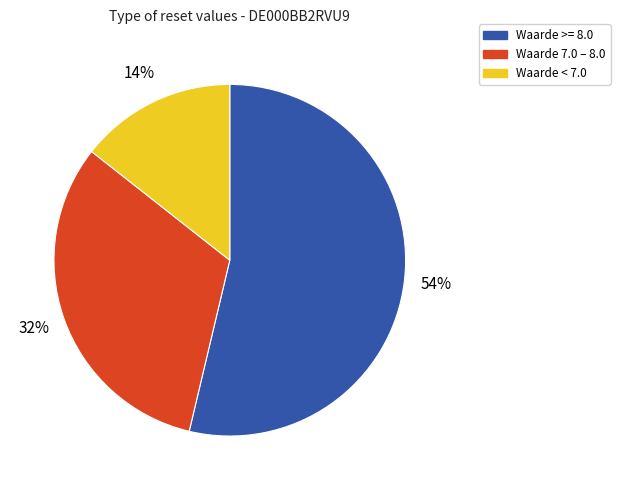

Is Waarde >= 8.0 the majority of the pie?

Yes